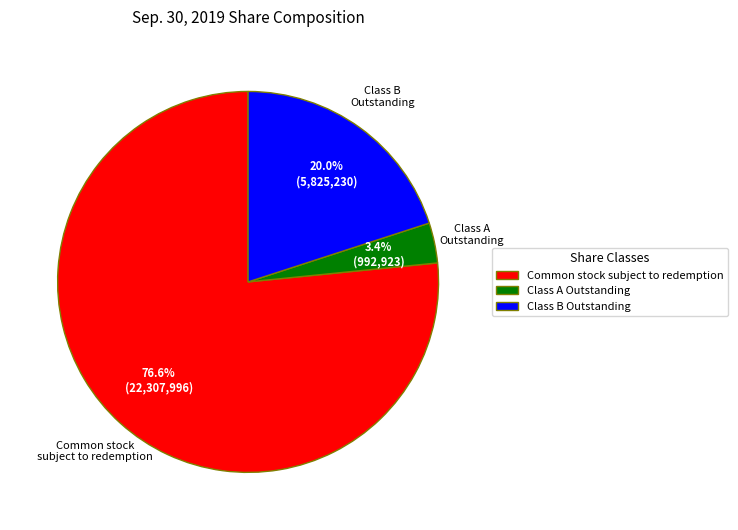

Which has a higher value, Class B Outstanding or Common stock subject to redemption?

Common stock subject to redemption